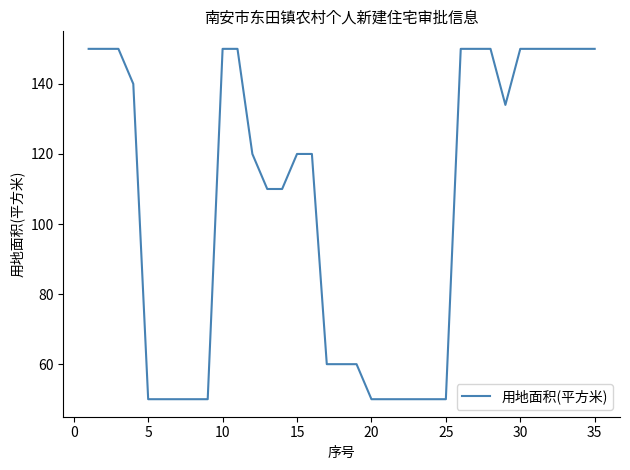

How many distinct data groups are displayed?

1